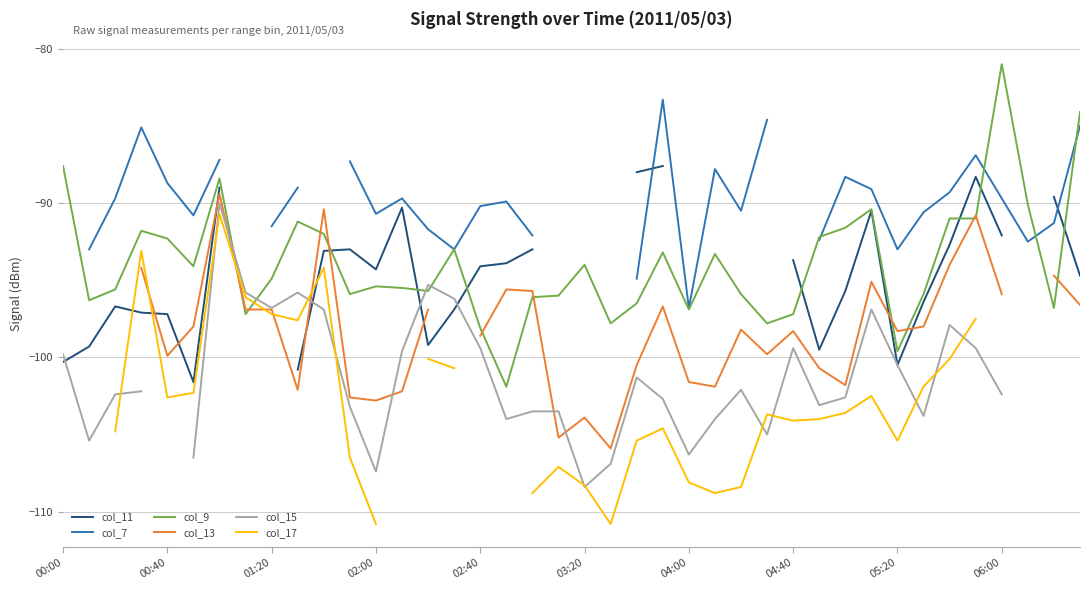

What is the spread (max minus min) of values at 38?

7.2